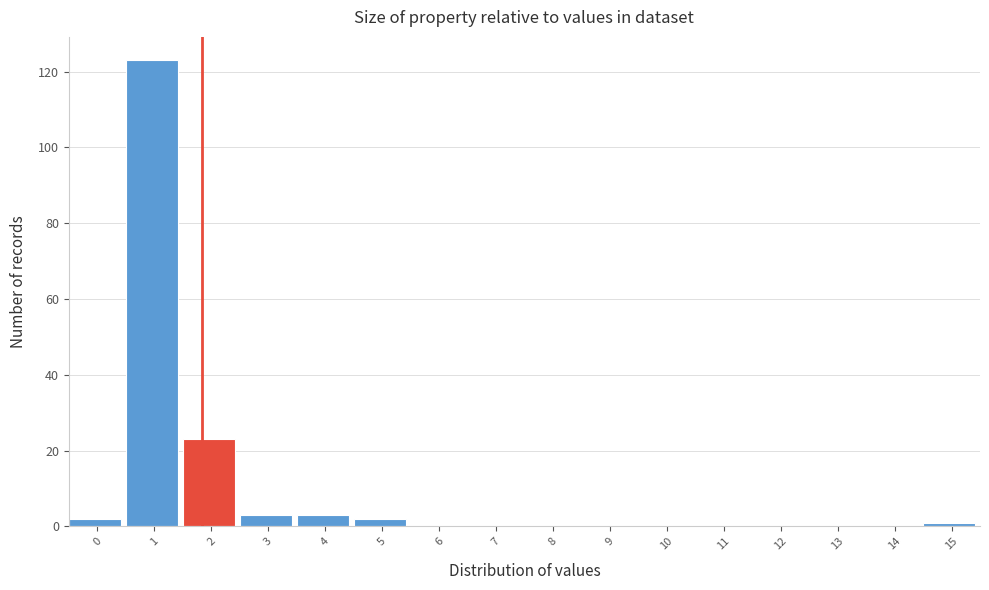

Reading left to right, transcribe all the data shown in this chart.

0=2	1=123	2=23	3=3	4=3	5=2	6=0	7=0	8=0	9=0	10=0	11=0	12=0	13=0	14=0	15=1